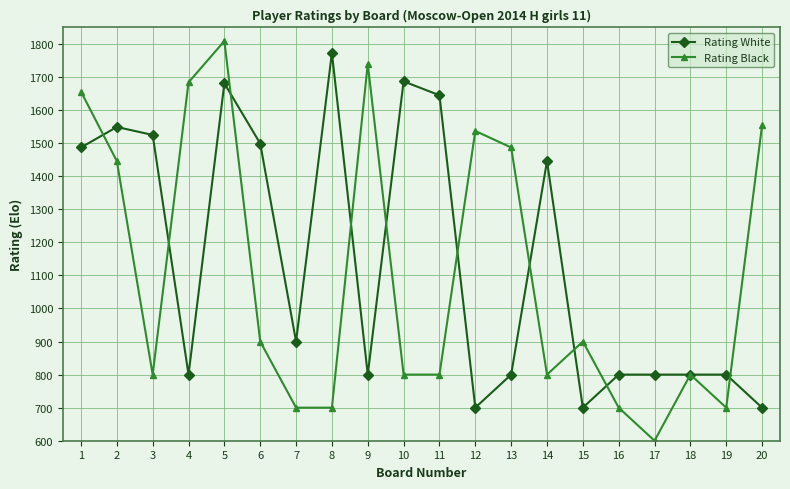

True or false: Rating Black has more than 2 interior local peaks.

True